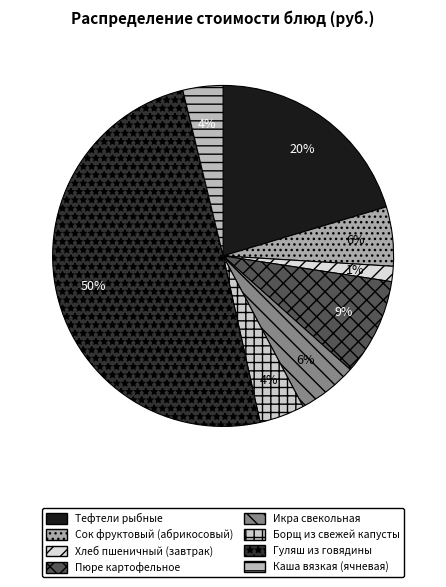

Which slice is the largest?

Гуляш из говядины